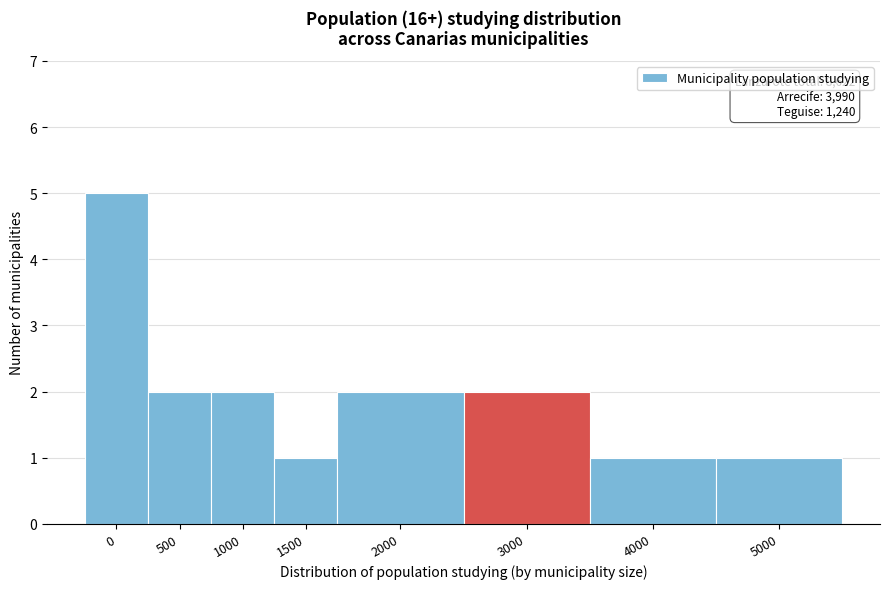

Reading right to left, extract all data points from this chart.

5000=1	4000=1	3000=2	2000=2	1500=1	1000=2	500=2	0=5